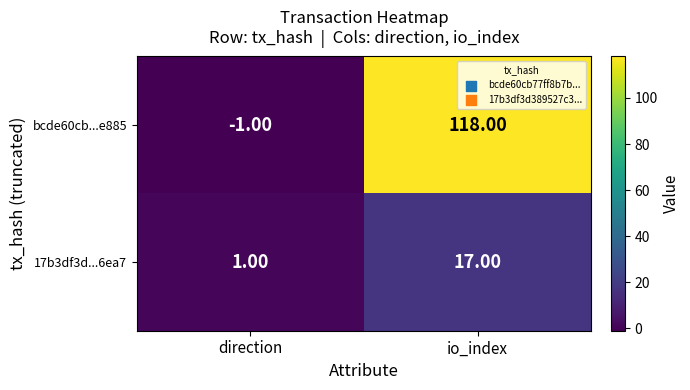

At io_index, list the series in order from smallest to largest.

17b3df3d...6ea7, bcde60cb...e885